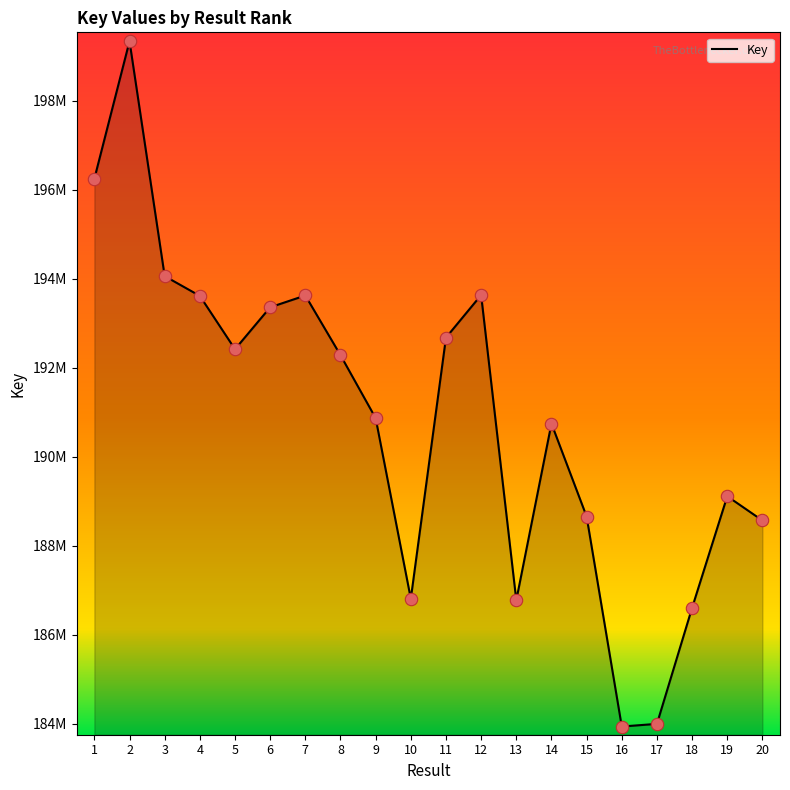

What is the change in value from 3 to 18?

-7453547